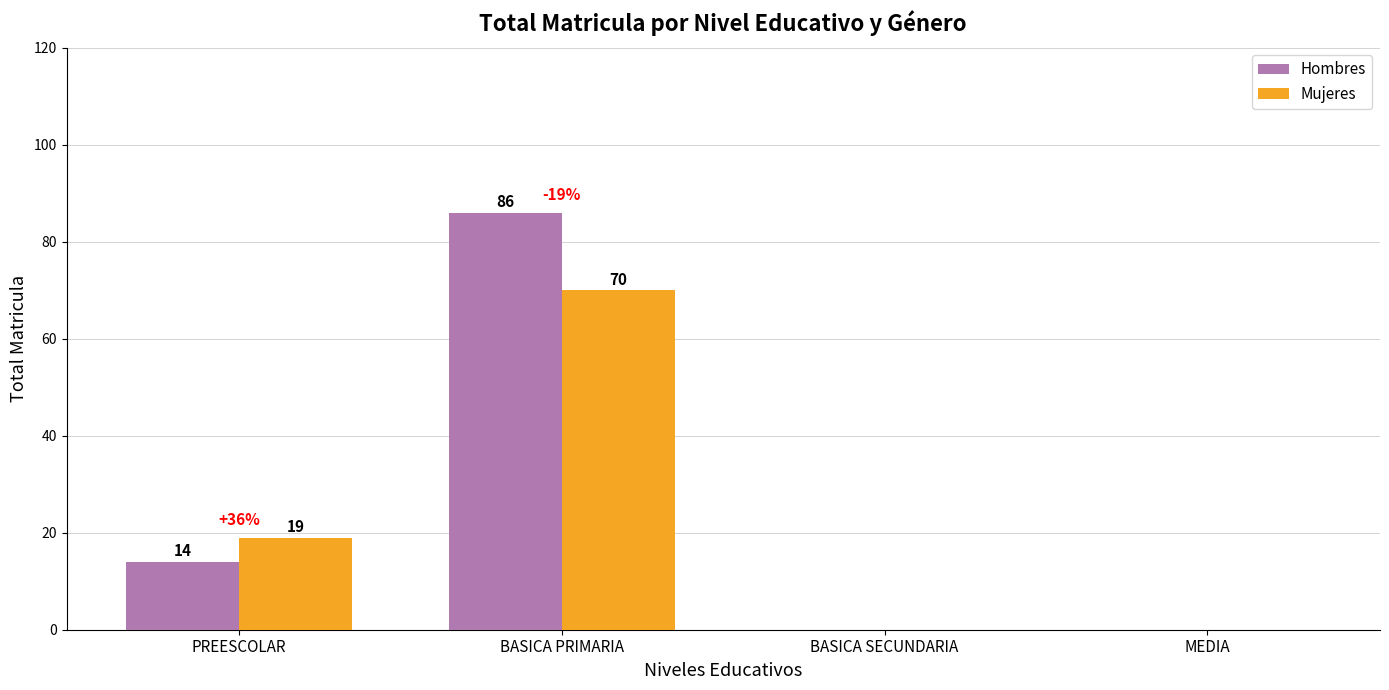

True or false: Mujeres has a value of 70 at BASICA PRIMARIA.

True